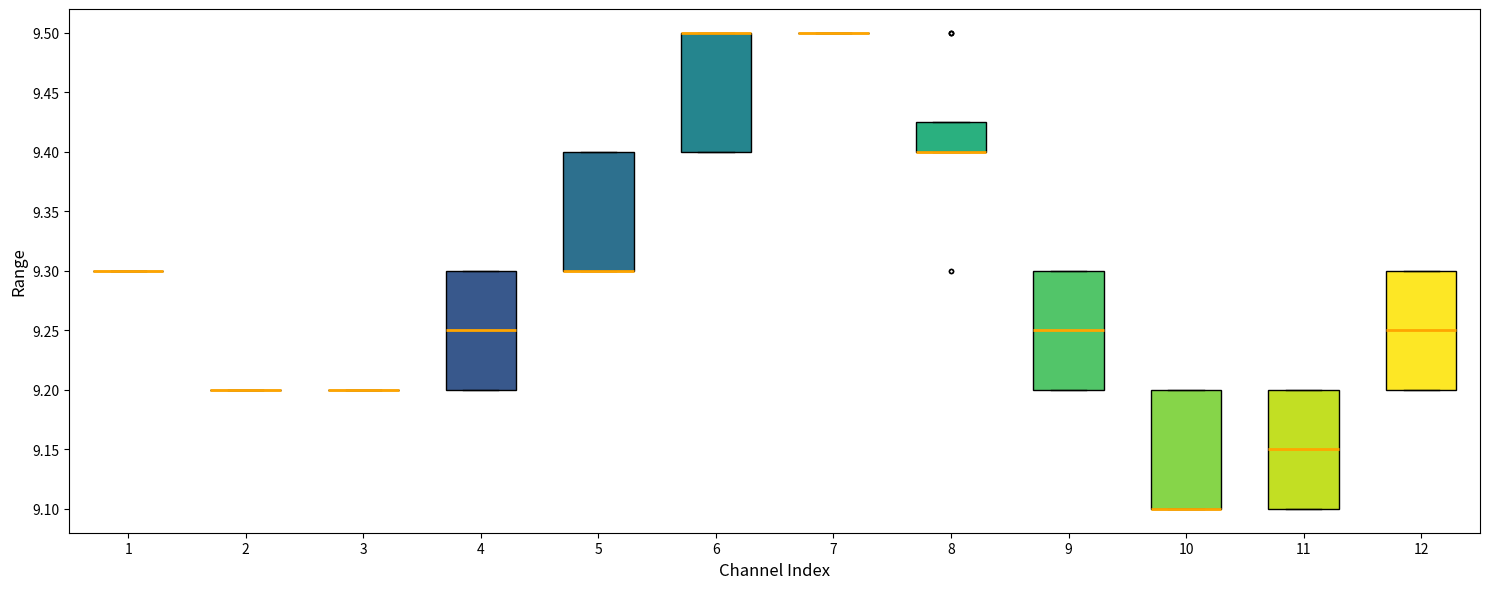

Reading left to right, read every box against the y-axis: the position of its median line, the range the box covers, and the ends of its whiskers. The values are not printed on the chart, so give them approximately, as read against the axis.

1: box collapsed to a line at 9.300, whiskers 9.300 to 9.300
2: box collapsed to a line at 9.200, whiskers 9.200 to 9.200
3: box collapsed to a line at 9.200, whiskers 9.200 to 9.200
4: median 9.250, box 9.200 to 9.300, whiskers 9.200 to 9.300
5: median 9.300 (drawn on the box's lower edge), box 9.300 to 9.400, whiskers 9.300 to 9.400
6: median 9.500 (drawn on the box's upper edge), box 9.400 to 9.500, whiskers 9.400 to 9.500
7: box collapsed to a line at 9.500, whiskers 9.500 to 9.500
8: median 9.400 (drawn on the box's lower edge), box 9.400 to 9.425, whiskers 9.400 to 9.425
9: median 9.250, box 9.200 to 9.300, whiskers 9.200 to 9.300
10: median 9.100 (drawn on the box's lower edge), box 9.100 to 9.200, whiskers 9.100 to 9.200
11: median 9.150, box 9.100 to 9.200, whiskers 9.100 to 9.200
12: median 9.250, box 9.200 to 9.300, whiskers 9.200 to 9.300